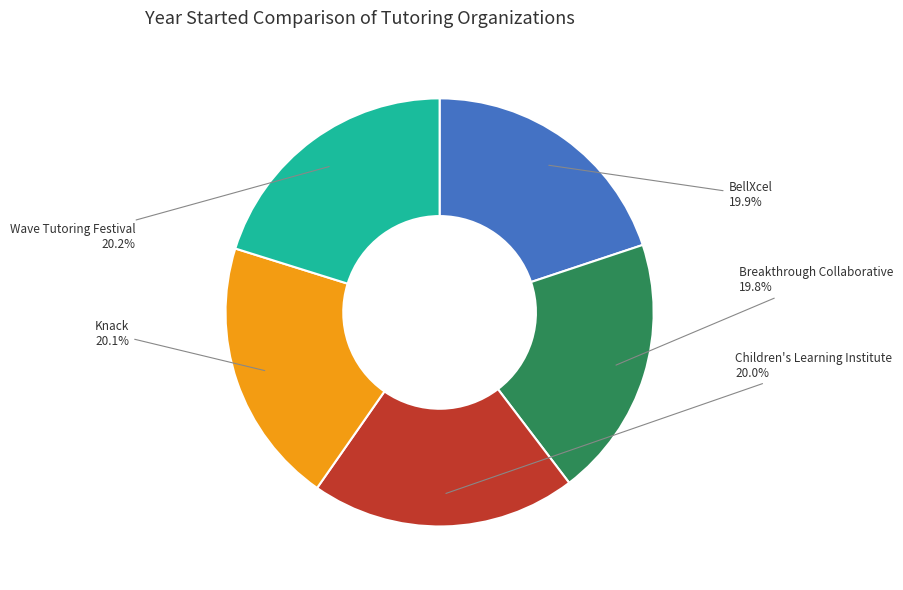

Is there any slice that represents more than half of the pie?

No